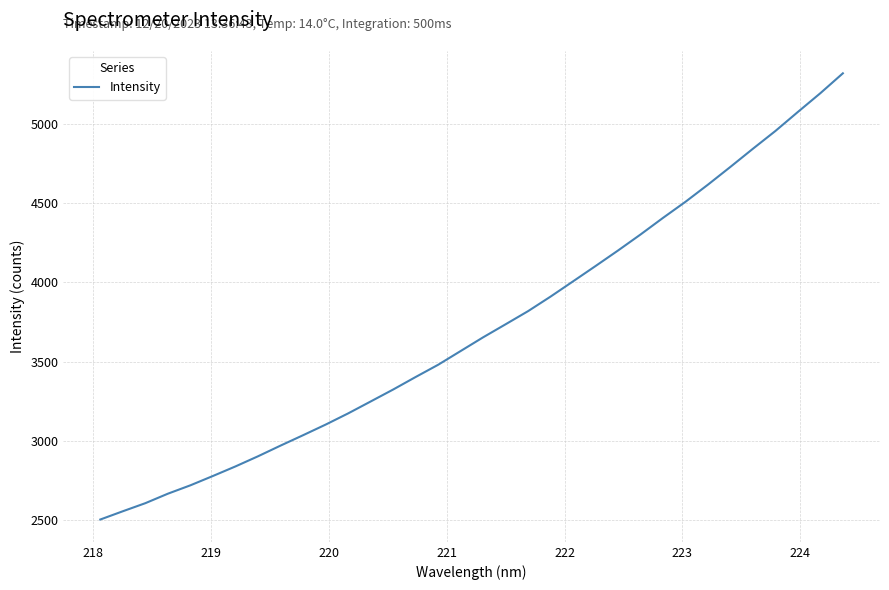

What is the smallest value displayed?

2504.7